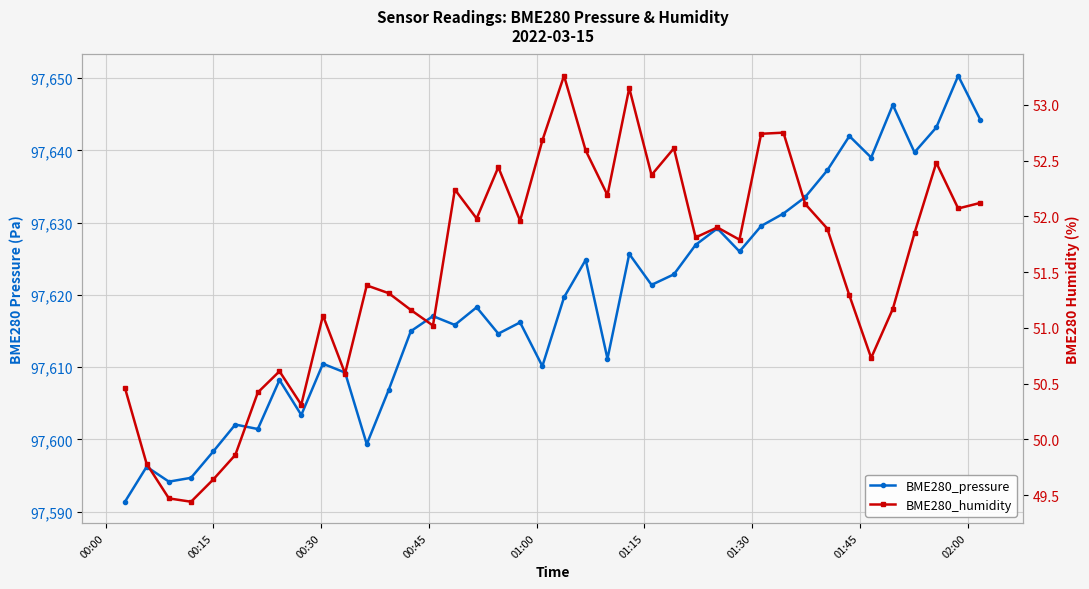

True or false: BME280_humidity and BME280_pressure intersect in this chart.

False